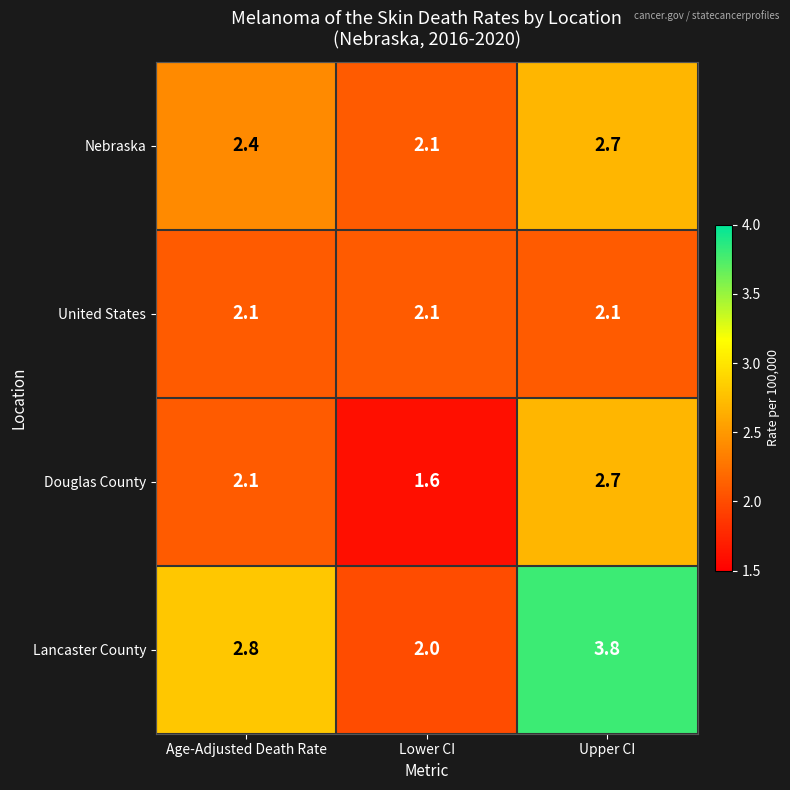

True or false: Nebraska has a value of 4.0 at Age-Adjusted Death Rate.

False